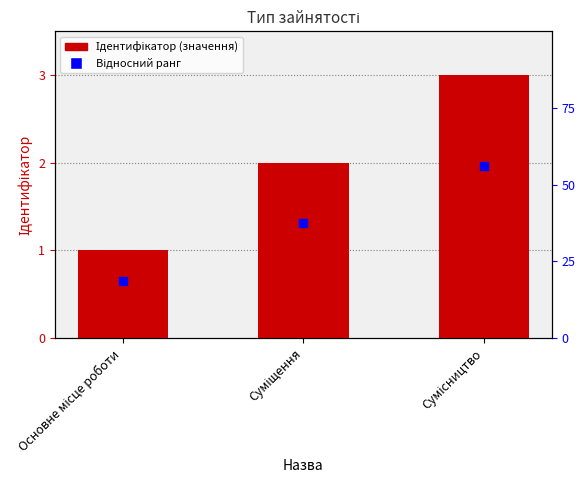

What position from the left is Основне місце роботи?

1